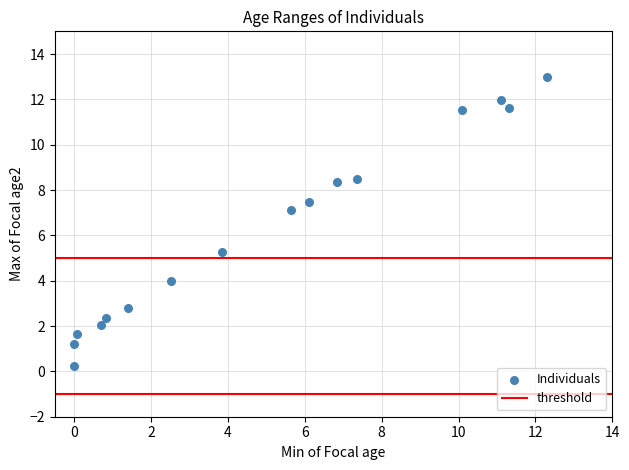

What is the range of X values (max minus min)?

12.3